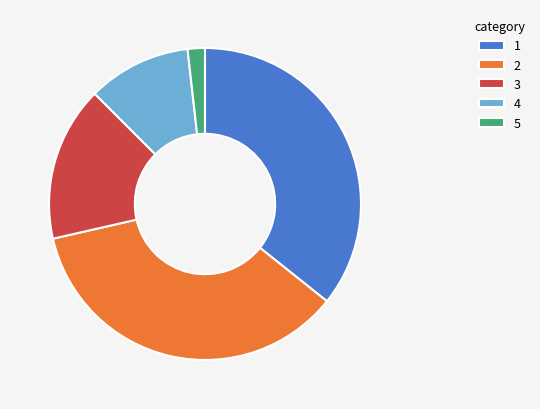

Do 3 and 1 together represent more than half of the pie?

Yes